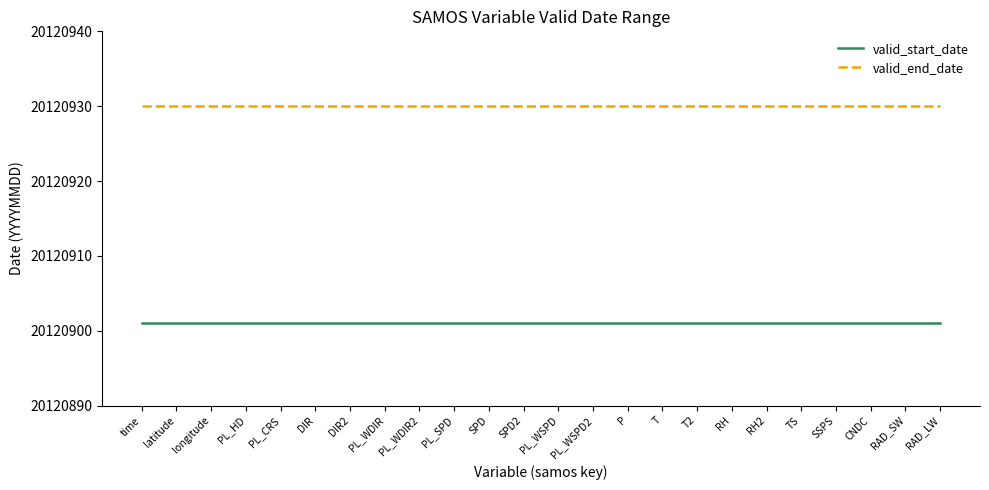

The value of valid_start_date at SPD is 20120901. True or false?

True